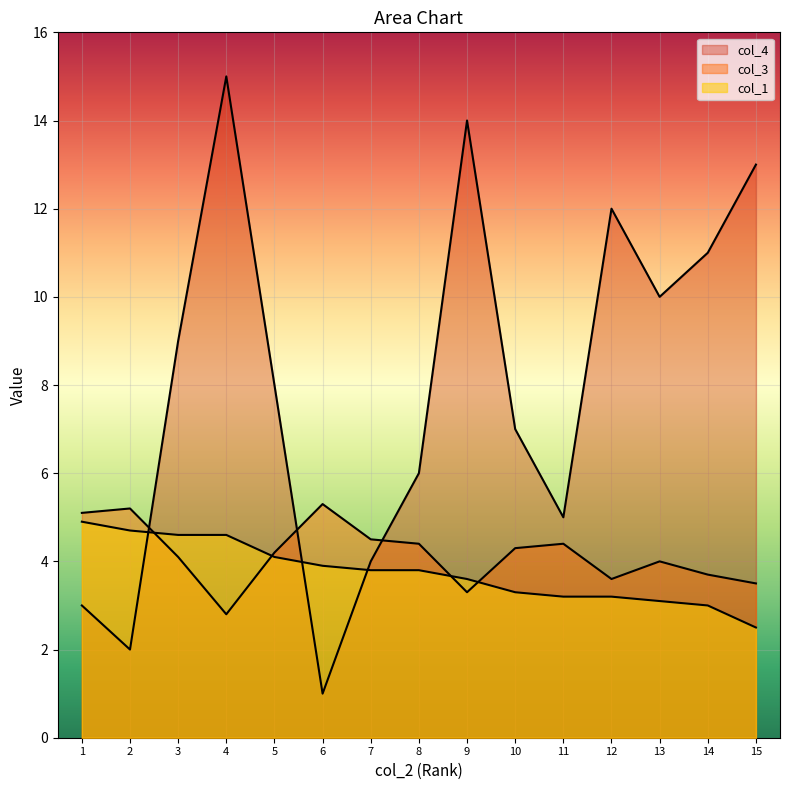

Rank the categories by col_4 value from lowest to highest.

6, 2, 1, 7, 11, 8, 10, 5, 3, 13, 14, 12, 15, 9, 4